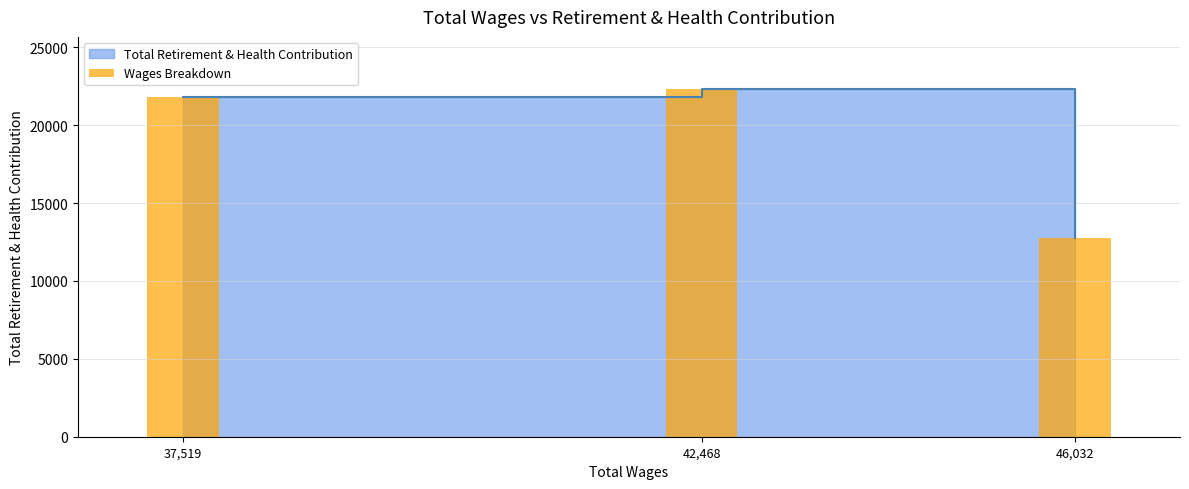

How many categories are shown in the chart?

3